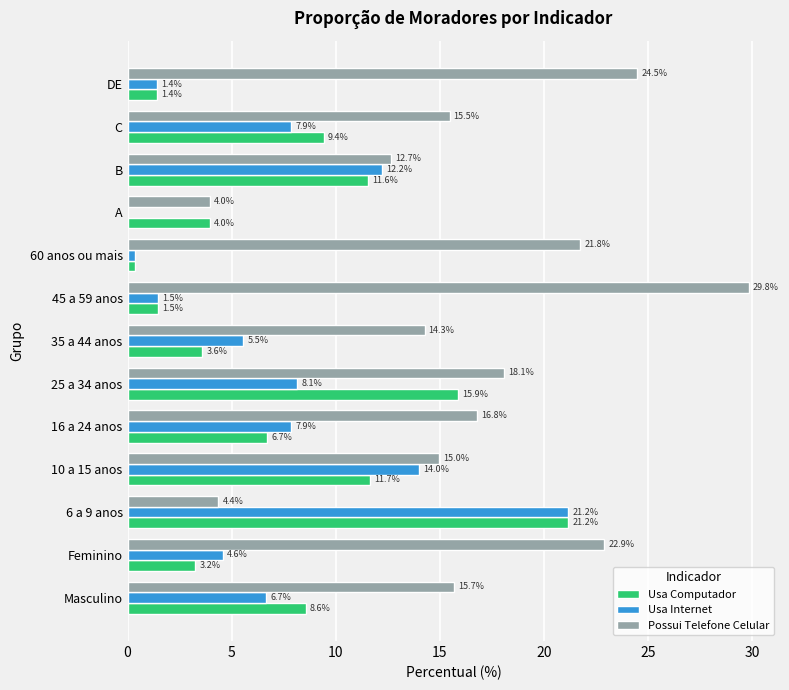

What is the greatest value displayed?

29.8